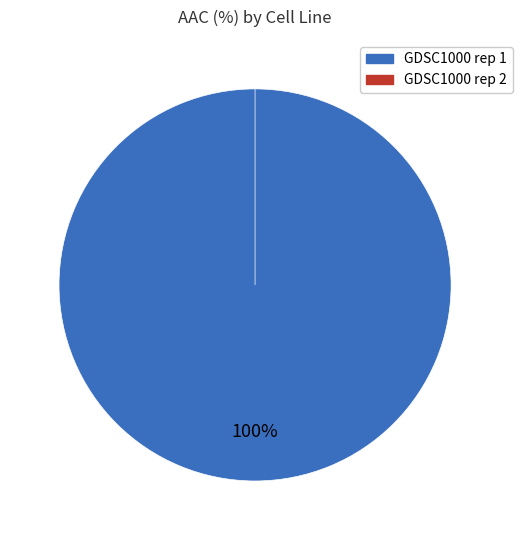

What percentage do GDSC1000 rep 2 and GDSC1000 rep 1 together represent?

100.0%